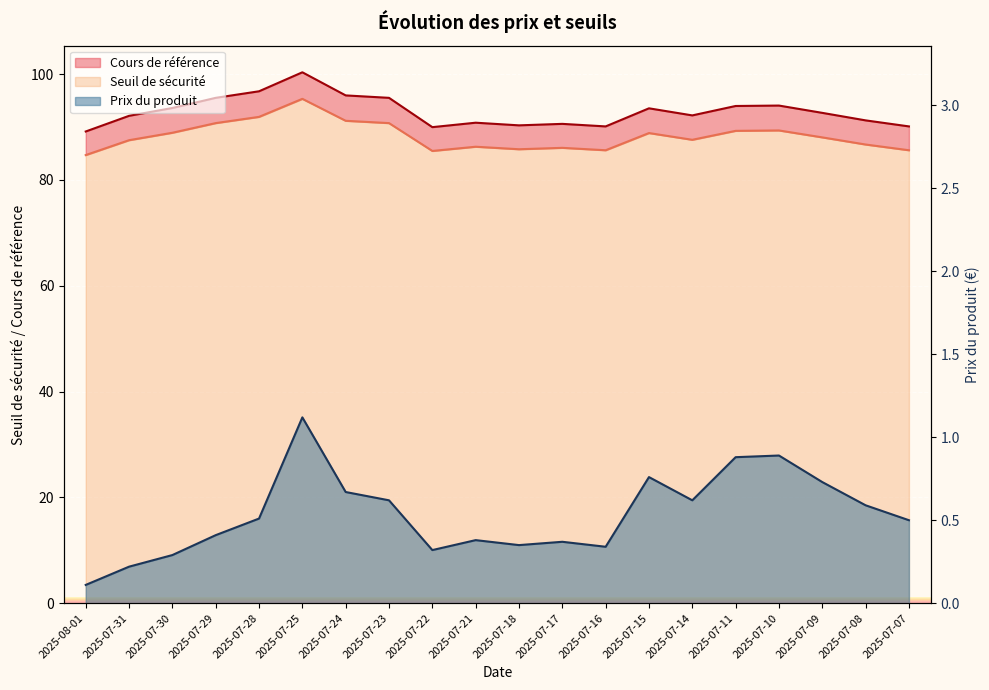

How many interior local valleys does the Prix du produit series have?

4